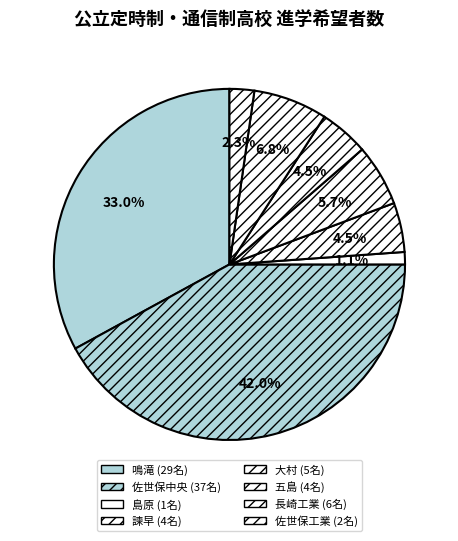

Which has a higher value, 大村 or 長崎工業?

長崎工業